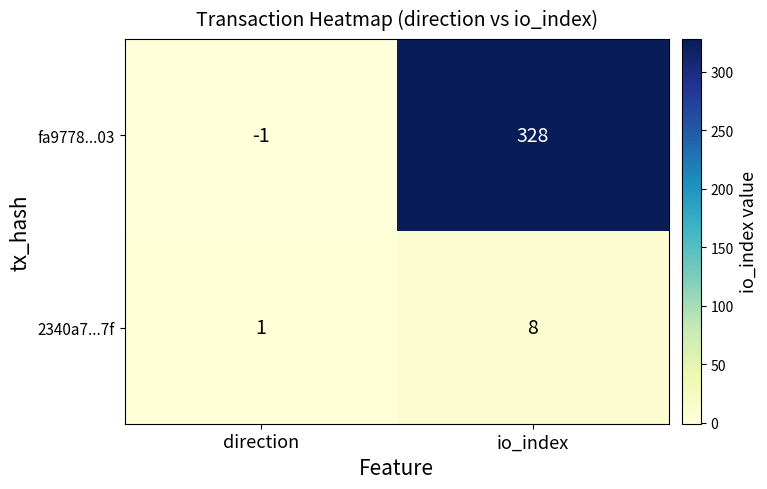

Reading left to right, list all the values displayed in this chart.

fa9778...03: direction=-1	io_index=328
2340a7...7f: direction=1	io_index=8